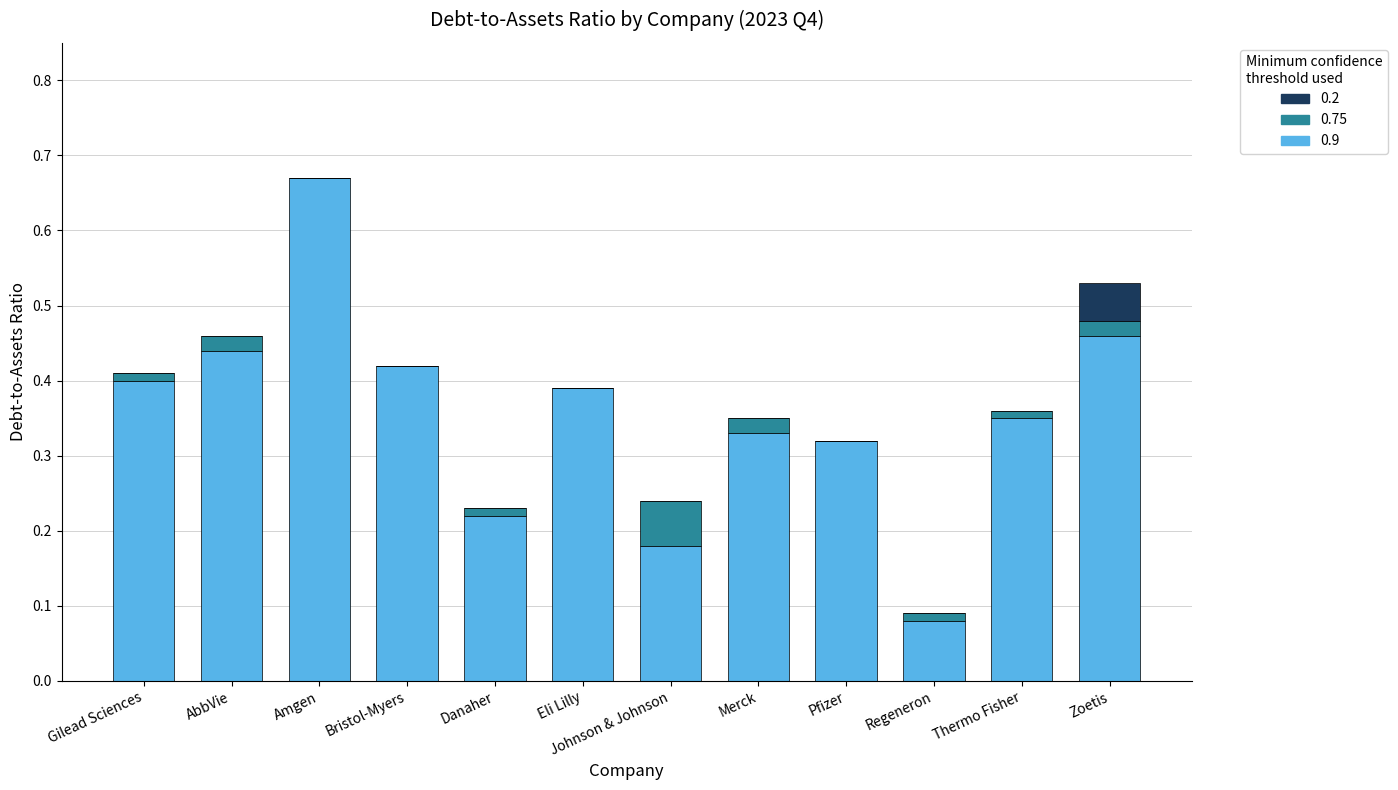

Does the chart contain stacked bars?

Yes